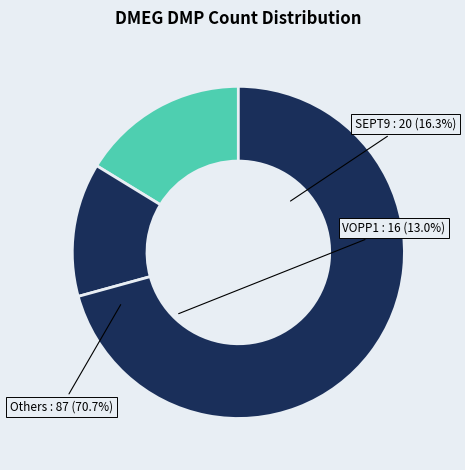

Count the number of slices in the pie.

3